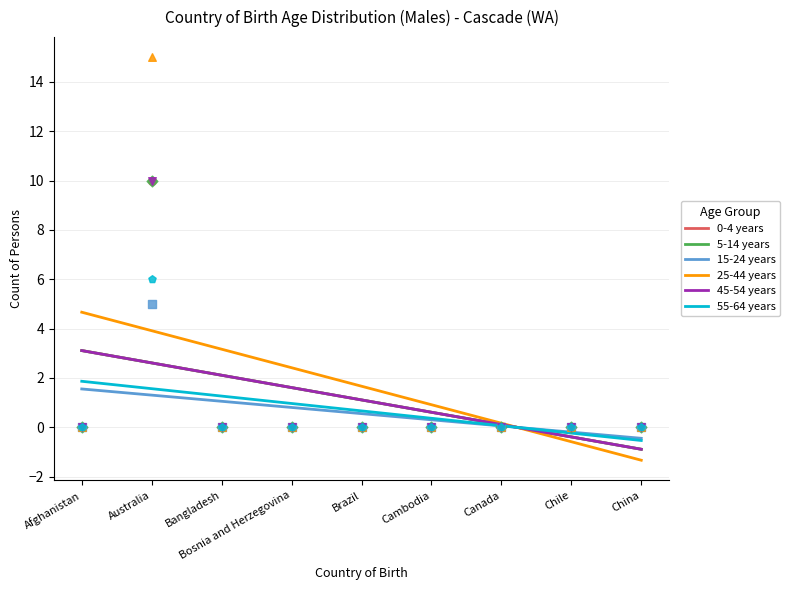

Which series reaches the maximum Y coordinate?

25-44 years